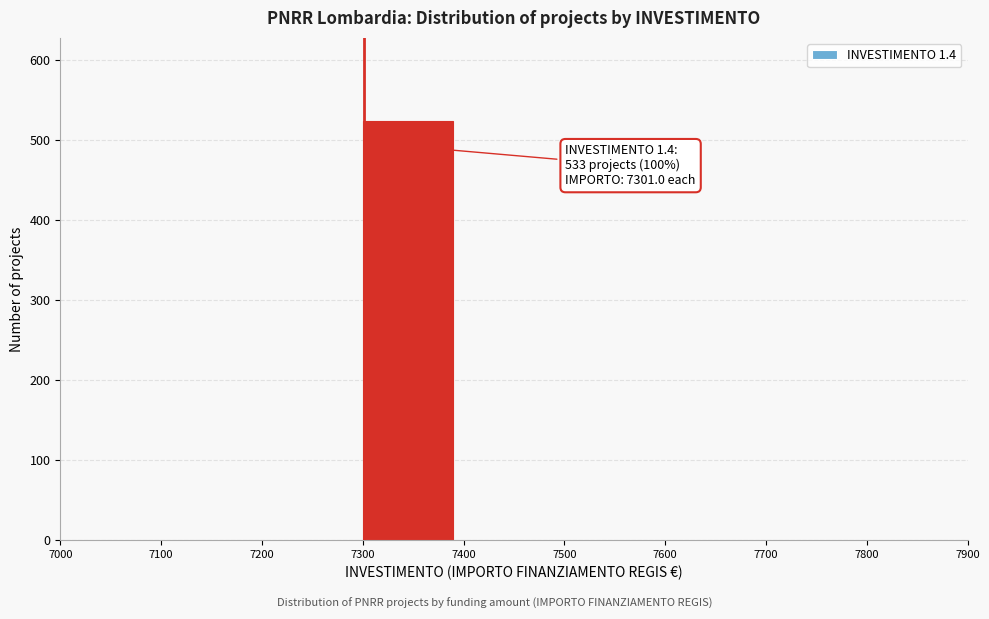

Over which range of the x-axis is the bar tallest?

7300 to 7400